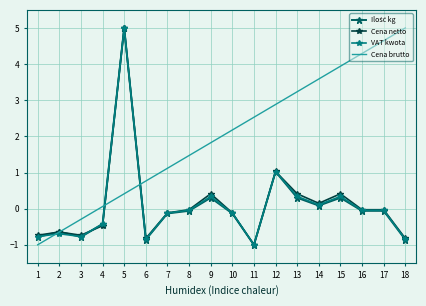

Which series has the largest total across all categories?

Cena brutto